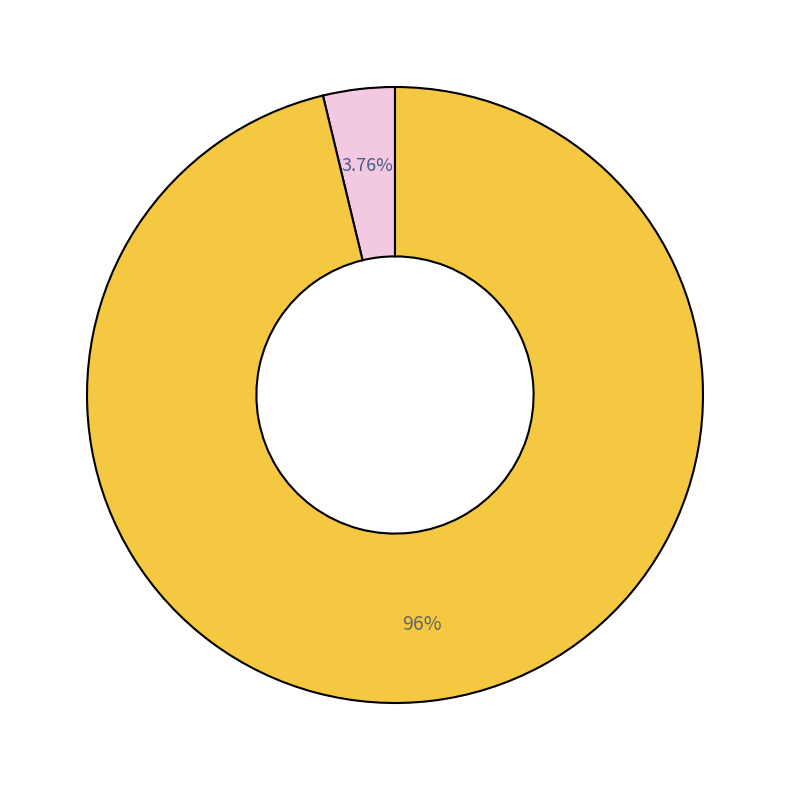

Does any single category account for the majority?

Yes